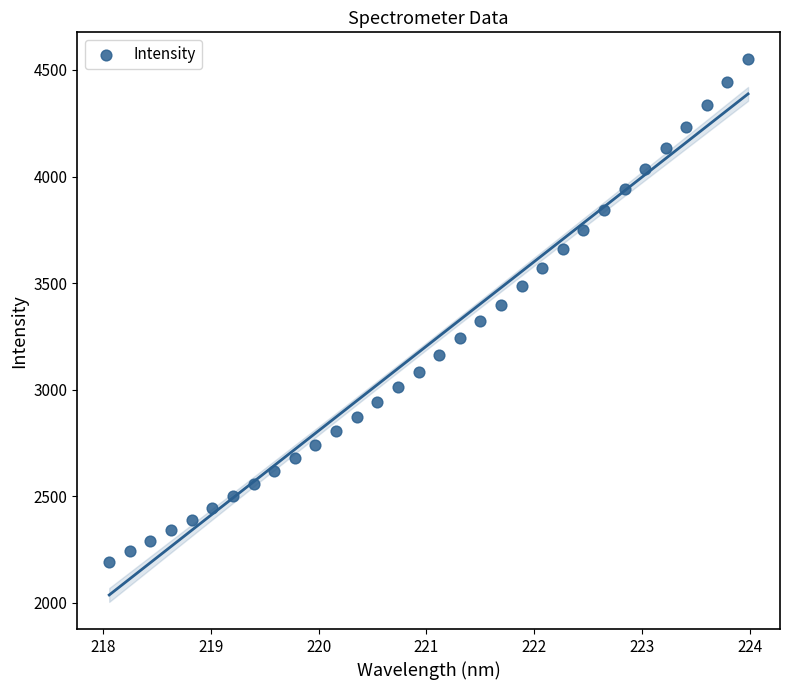

What is the range of Y values (max minus min)?

2354.8